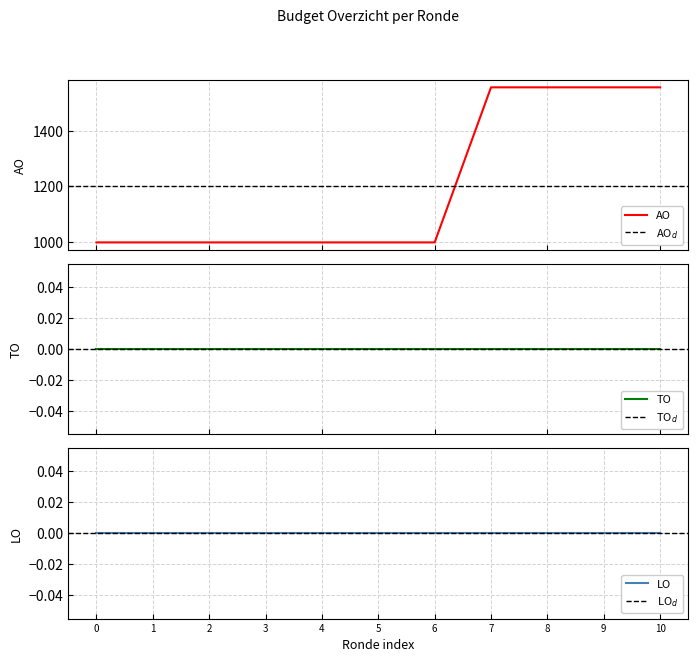

Between 2022 Opmaak - goedgekeurd and 2022 2de aanpassing - goedgekeurd, which series saw the biggest shift?

AO